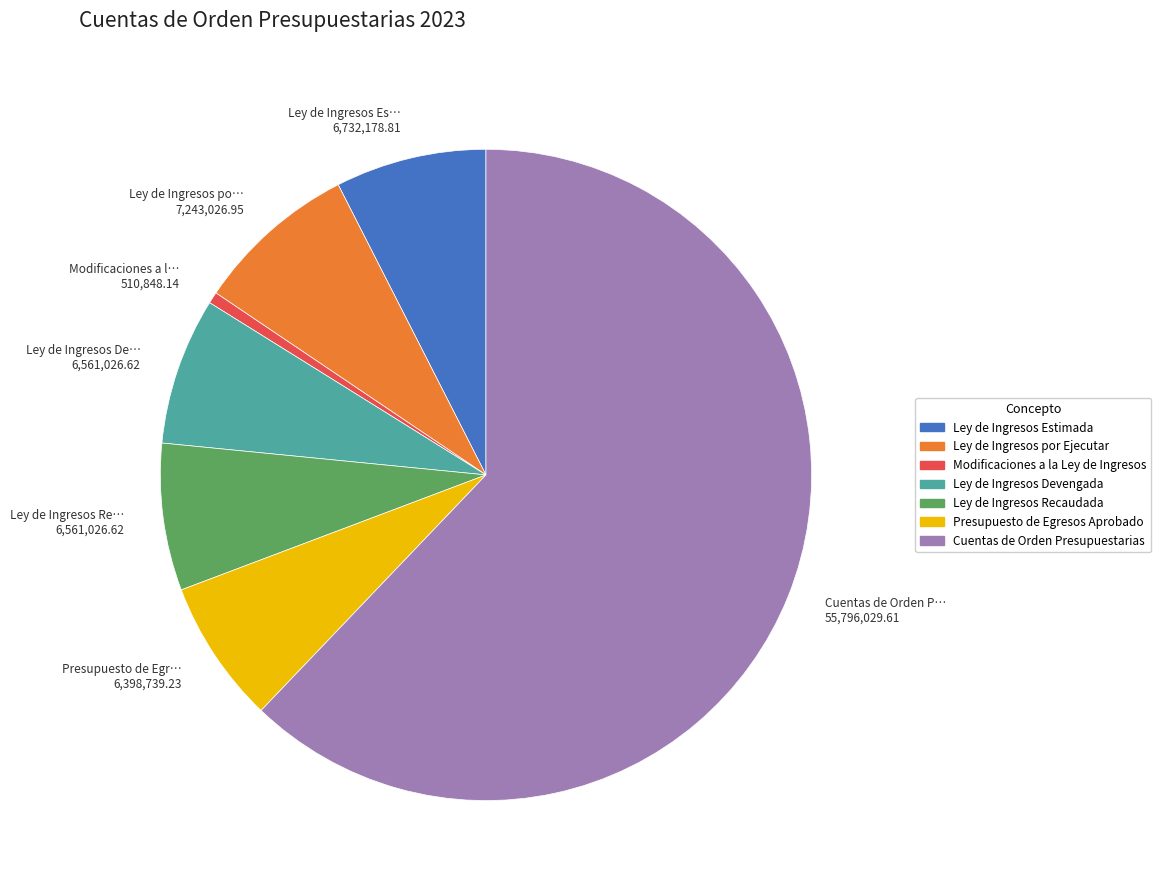

How many slices are in this pie chart?

7